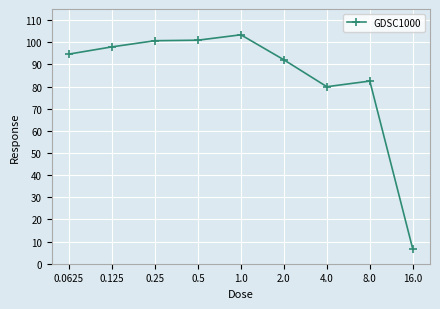

The value at 0.125 is 37.8. True or false?

False